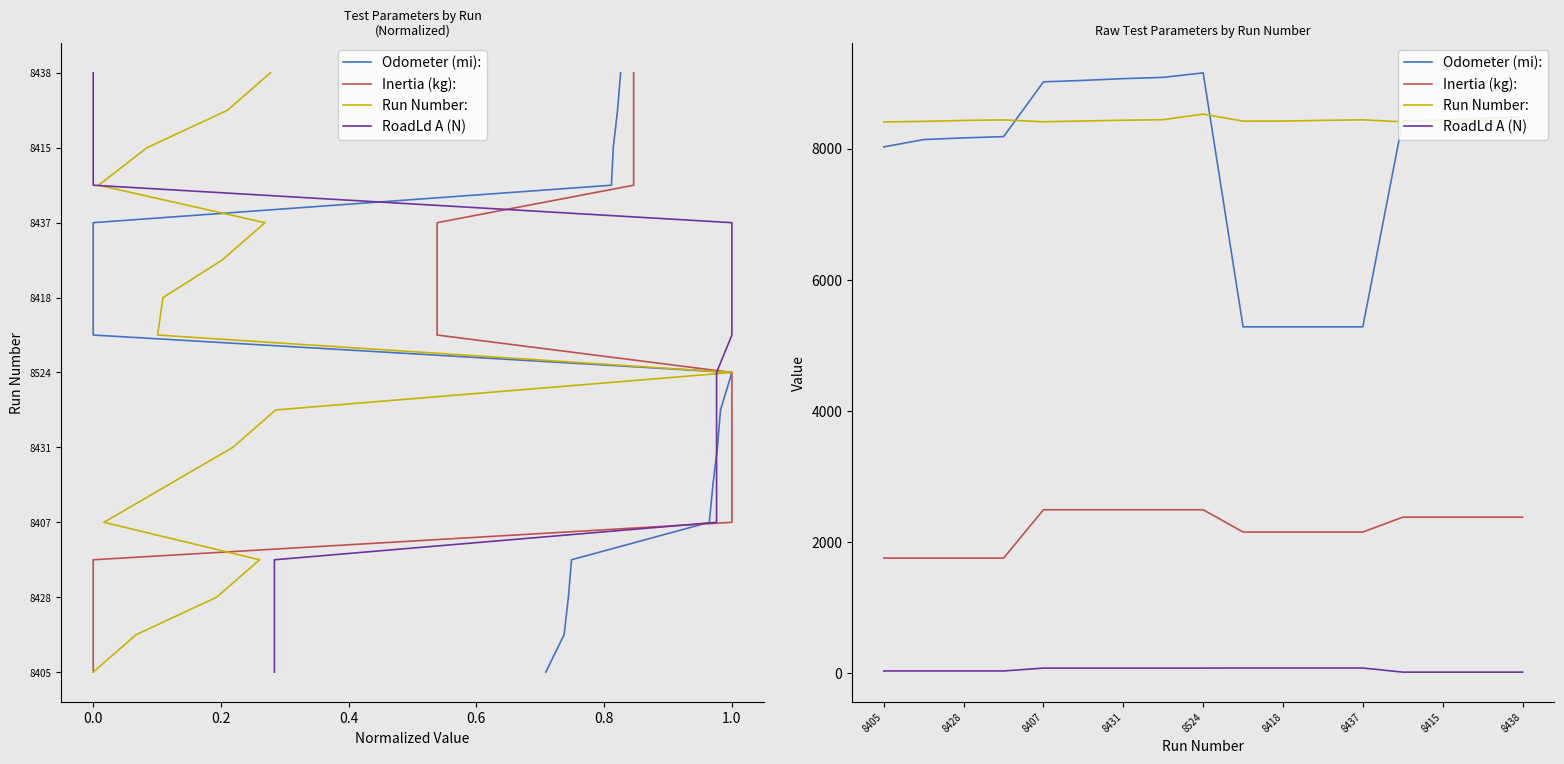

What is the maximum value for Run Number:?

8524.0